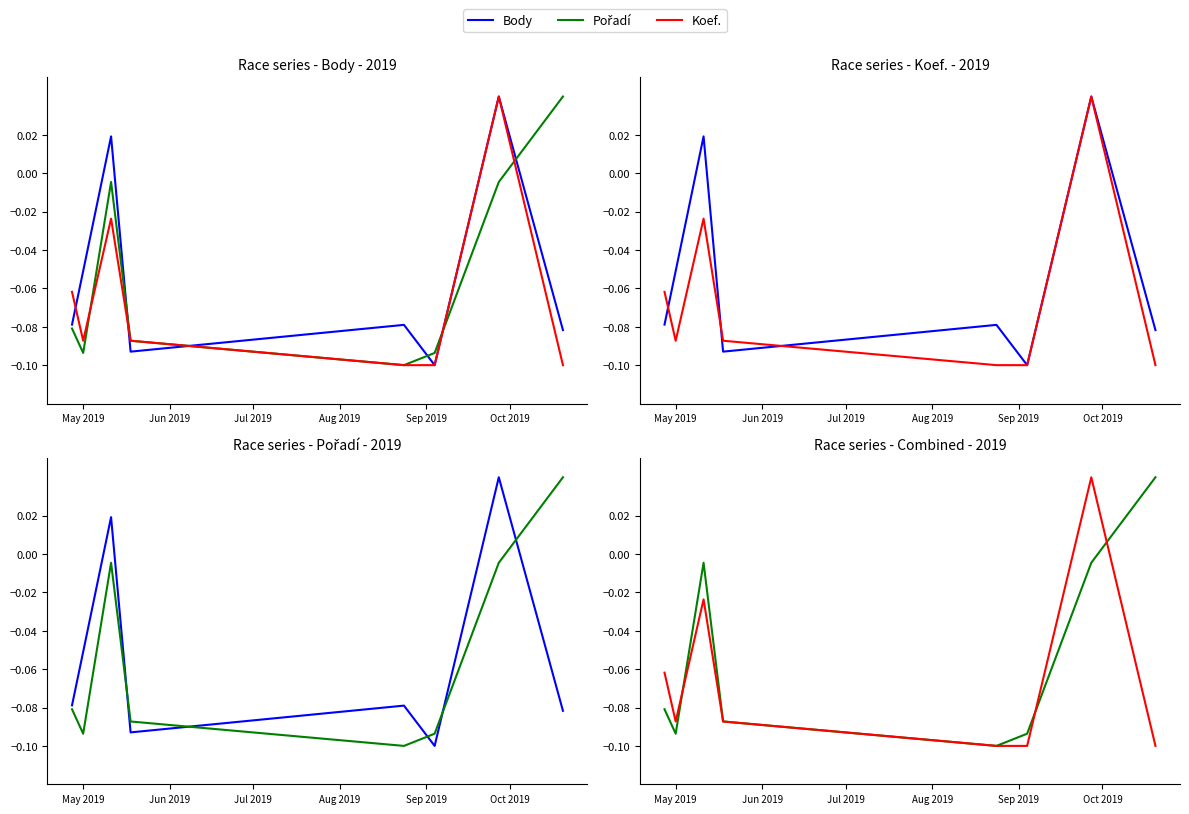

How many positive values does the Koef. series have?

1